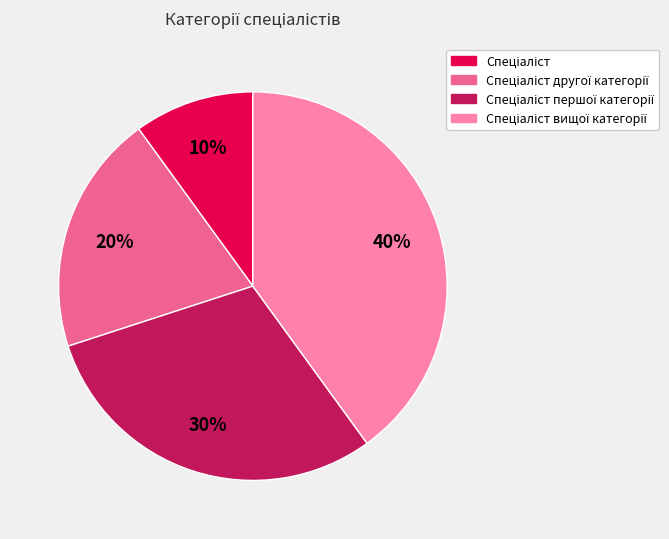

How many slices are in this pie chart?

4